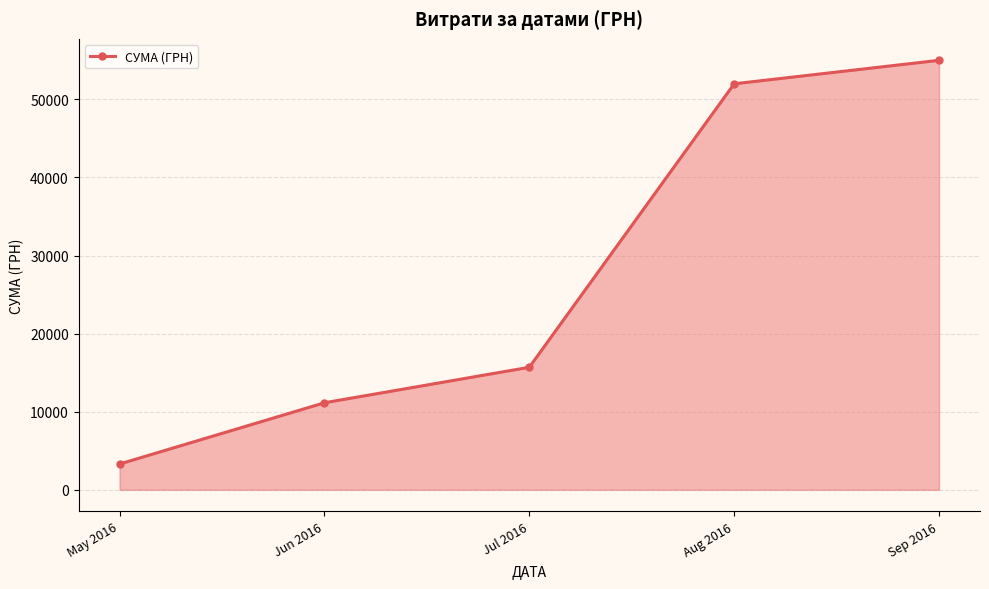

What is the label of the 2nd point from the left?

Jun 2016